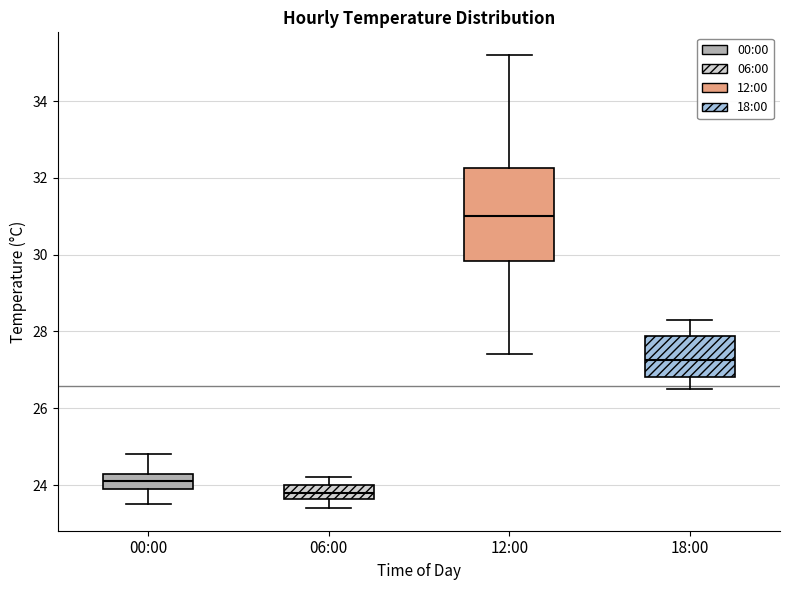

Reading left to right, read every box against the y-axis: the position of its median line, the range the box covers, and the ends of its whiskers. The values are not printed on the chart, so give them approximately, as read against the axis.

00:00: median 24.2, box 24.0 to 24.4, whiskers 23.6 to 24.8
06:00: median 23.8, box 23.6 to 24.0, whiskers 23.4 to 24.2
12:00: median 31.0, box 29.8 to 32.2, whiskers 27.4 to 35.2
18:00: median 27.2, box 26.8 to 27.8, whiskers 26.6 to 28.4